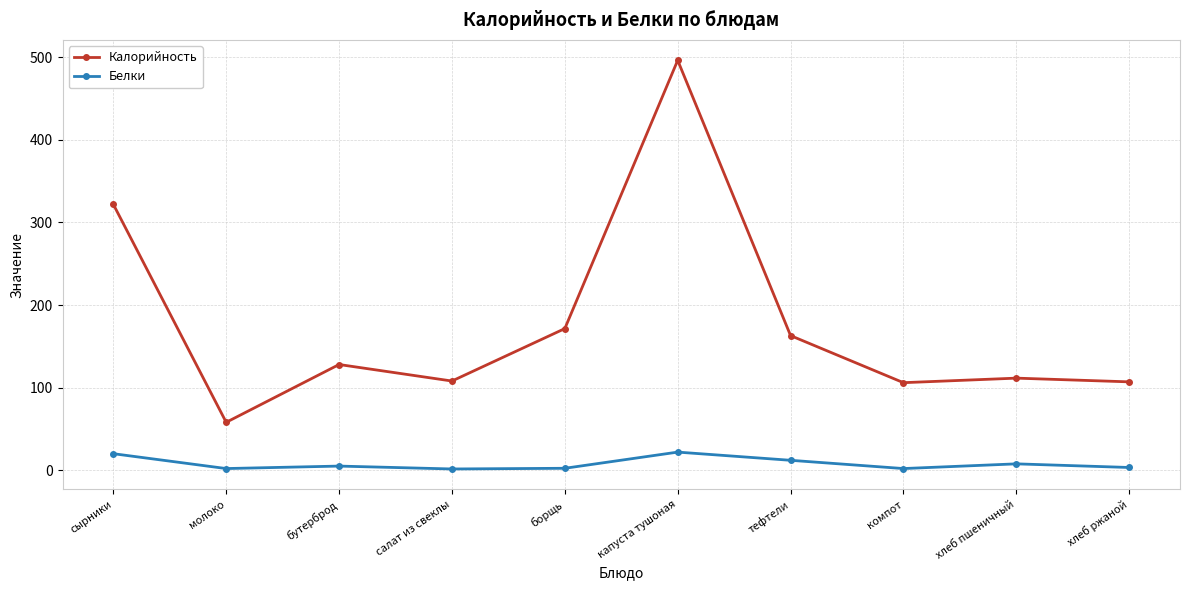

The Калорийность series shows 313.8 at капуста тушоная. True or false?

False